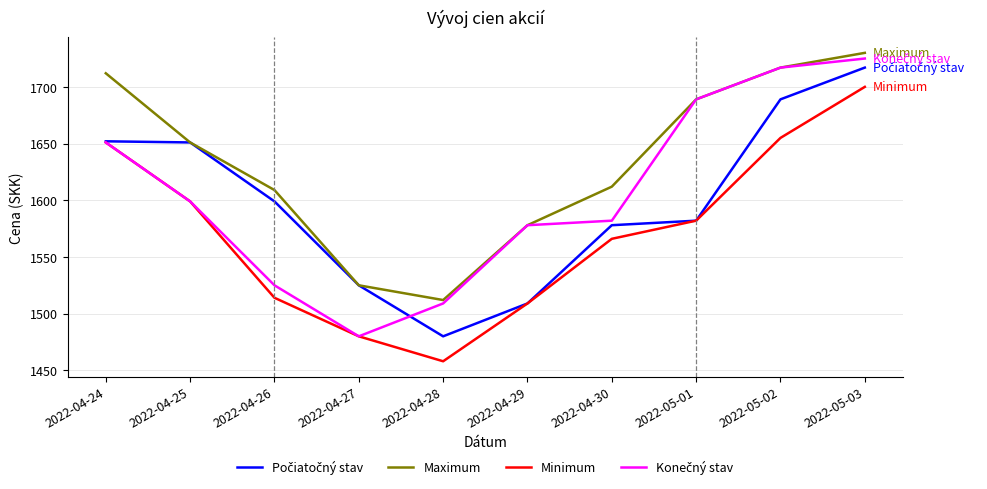

What is the spread (max minus min) of values at 2022-04-25?

52